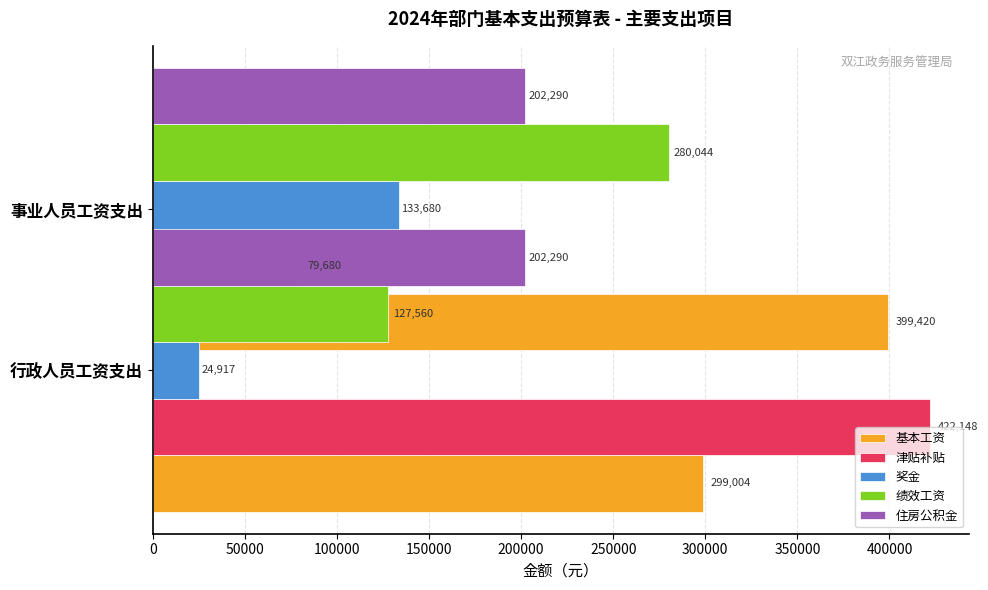

What is the average value of the 绩效工资 series?

203802.0